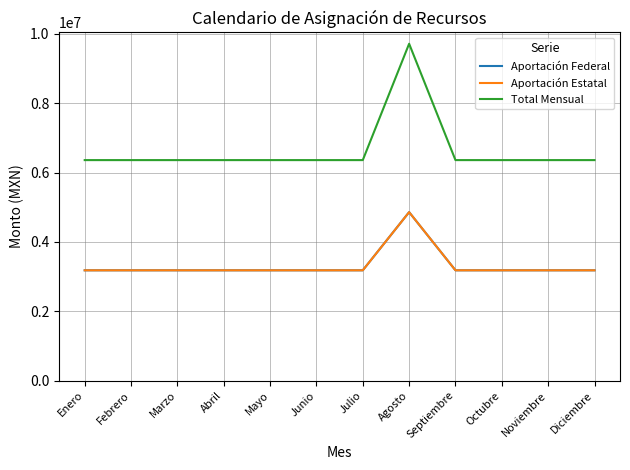

At which category does the chart reach its peak across all series?

Agosto